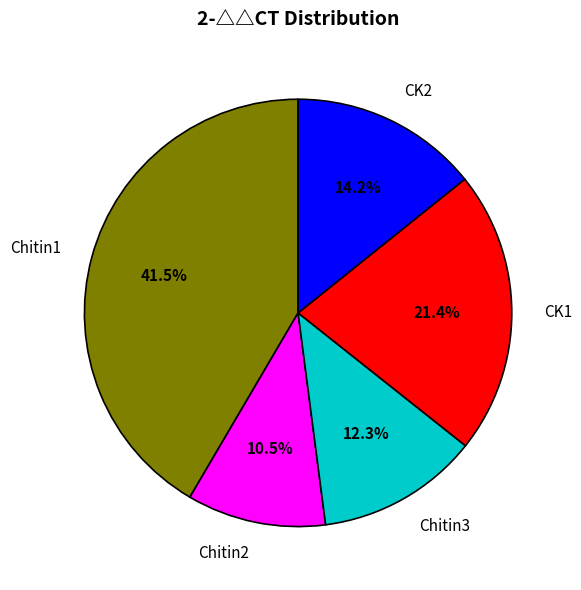

What percentage is the CK1 slice, to the nearest percent?

21%